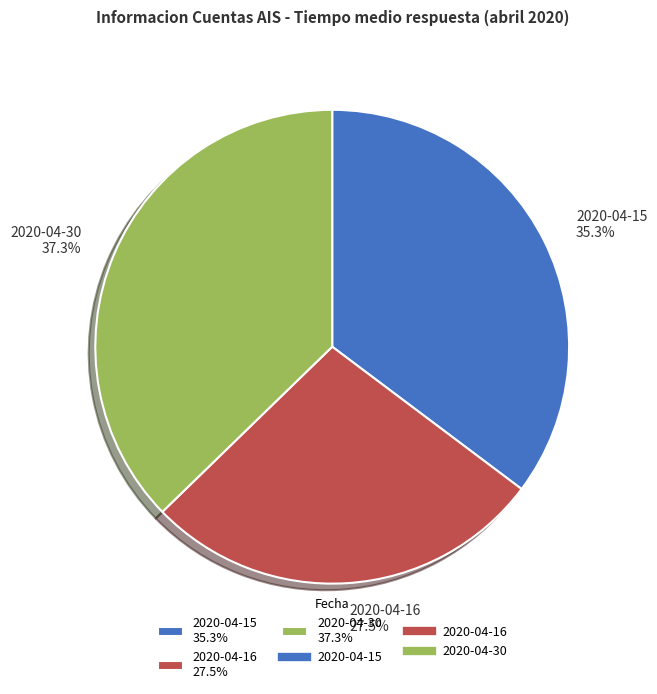

Which slice is the smallest?

2020-04-16